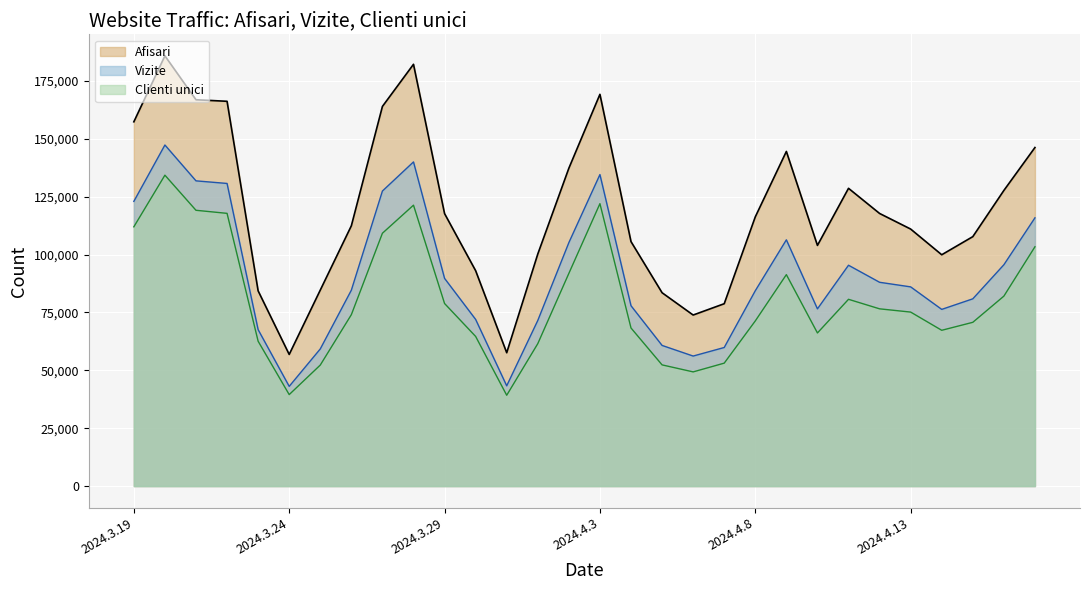

True or false: Vizite and Afisari cross at least once.

False